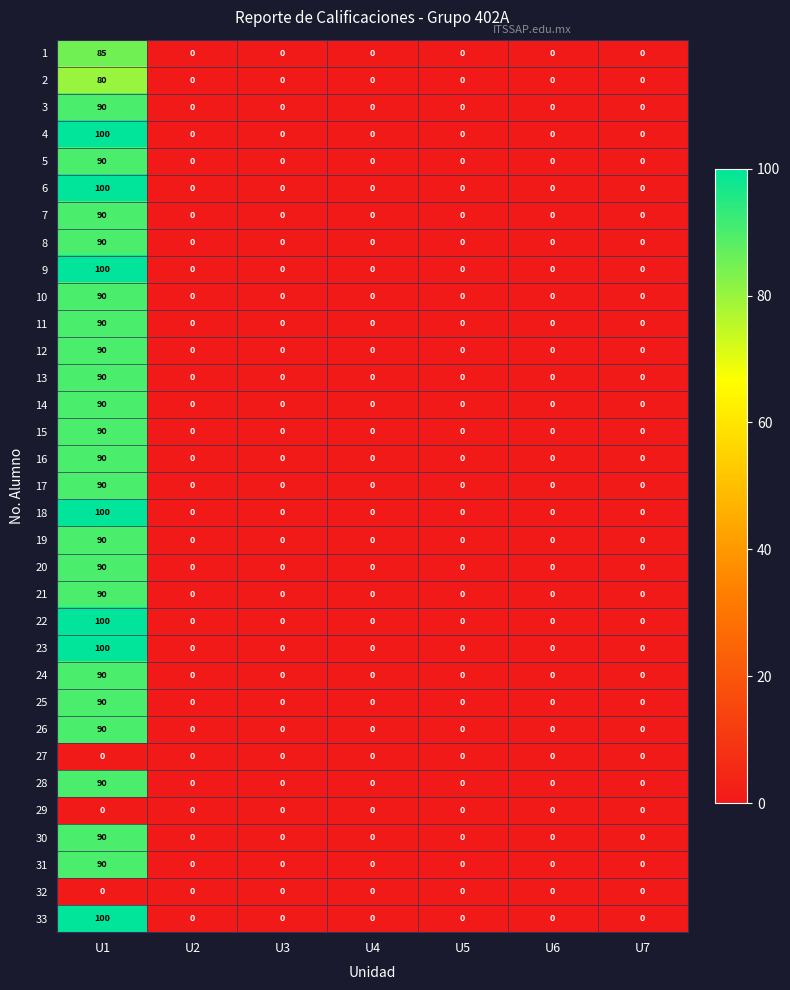

The 2 series shows 0 at U3. True or false?

True